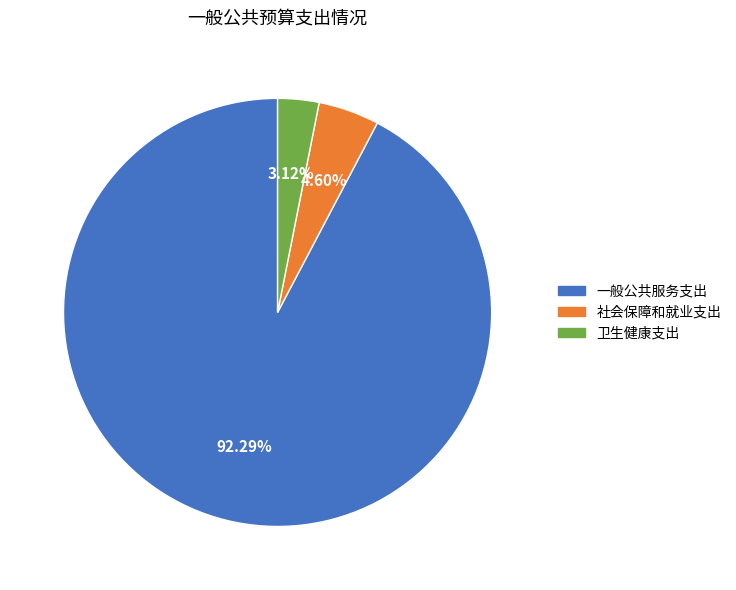

Which slice is the smallest?

卫生健康支出